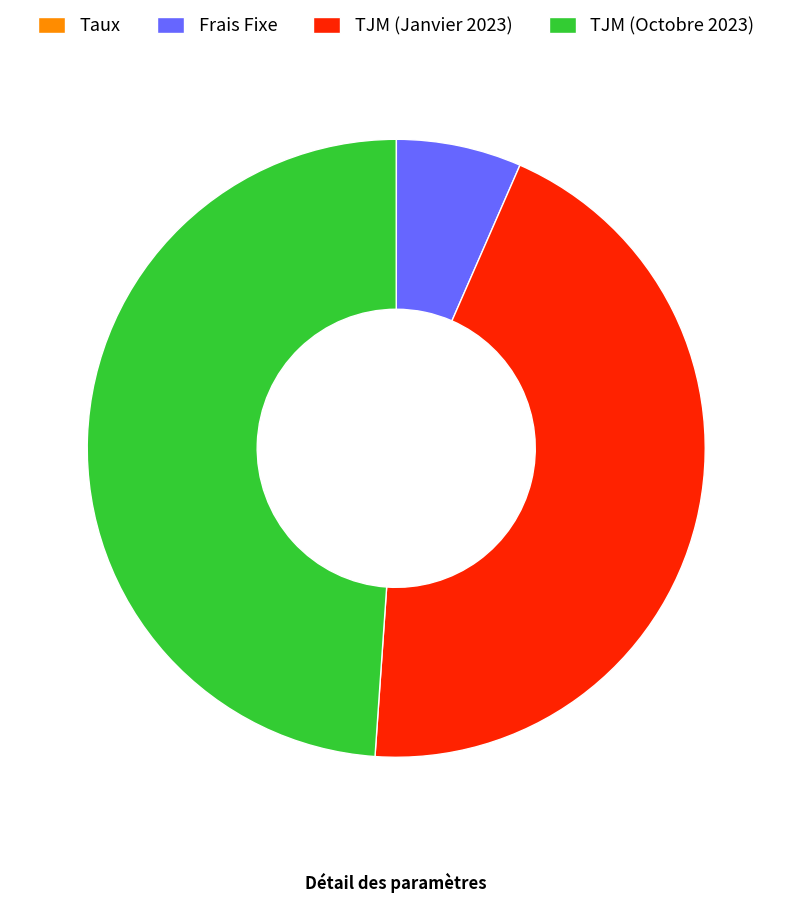

Does TJM (Octobre 2023) represent more than half of the total?

No